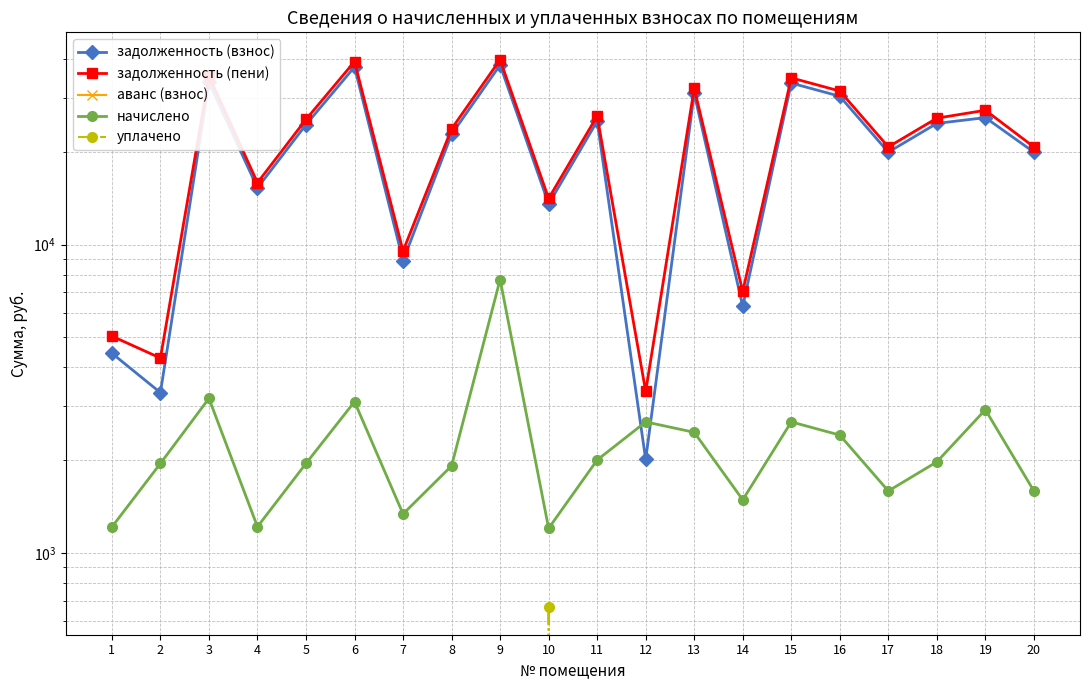

What is the value of the начислено point at the 7th from the left?

1337.2